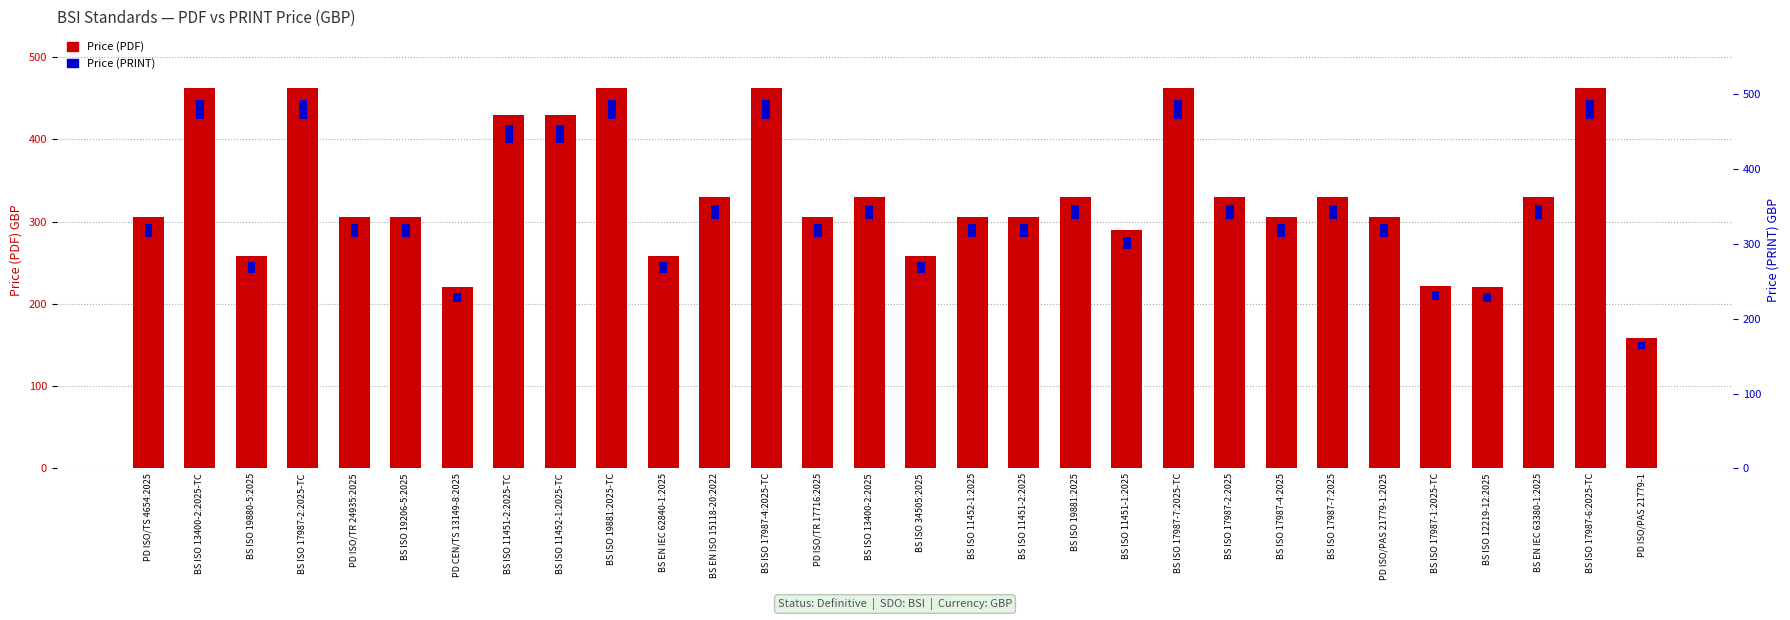

What is the maximum value shown in the chart?

462.0